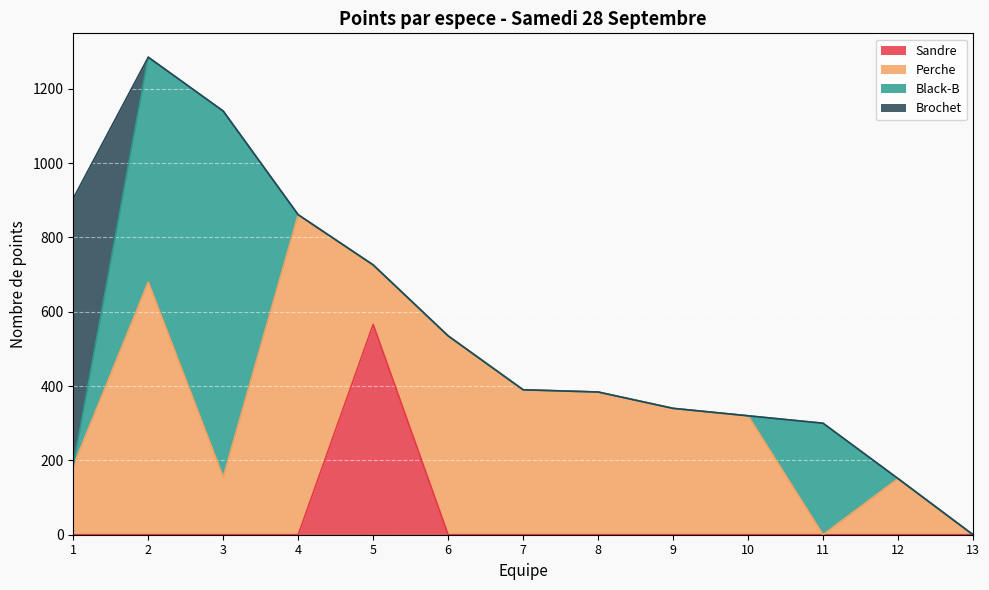

True or false: Sandre and Brochet intersect in this chart.

False